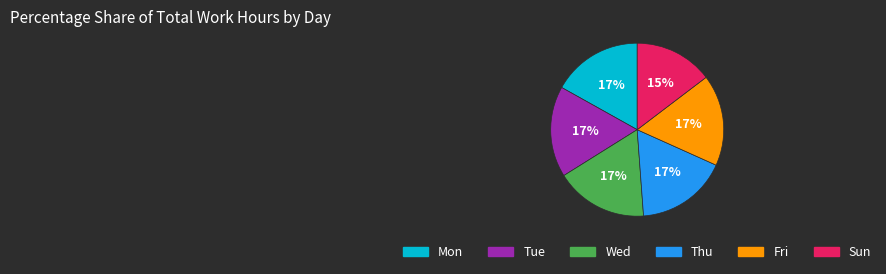

Does Wed account for over 50% of the chart?

No